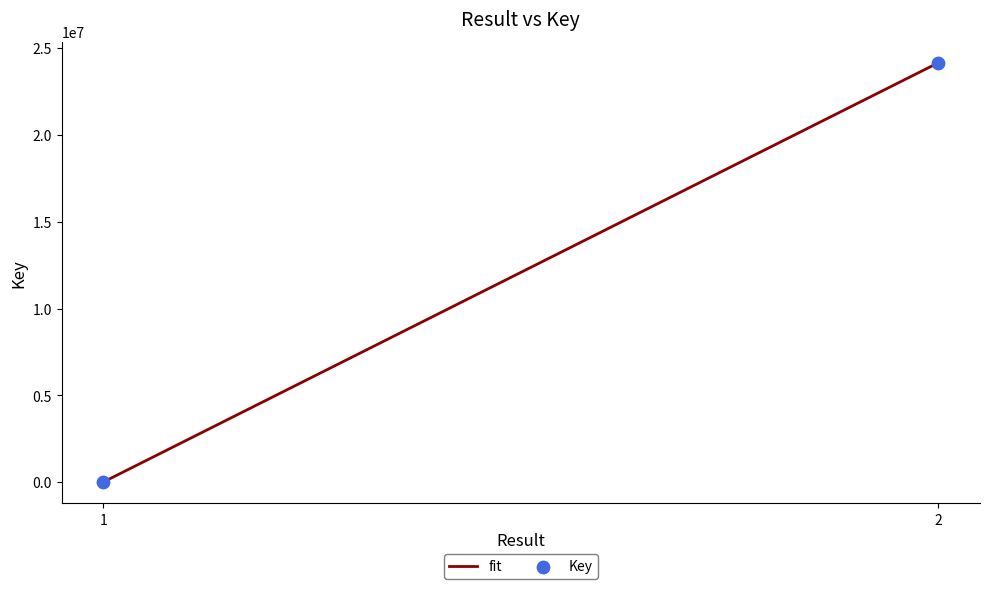

What is the average Y value?

12080849